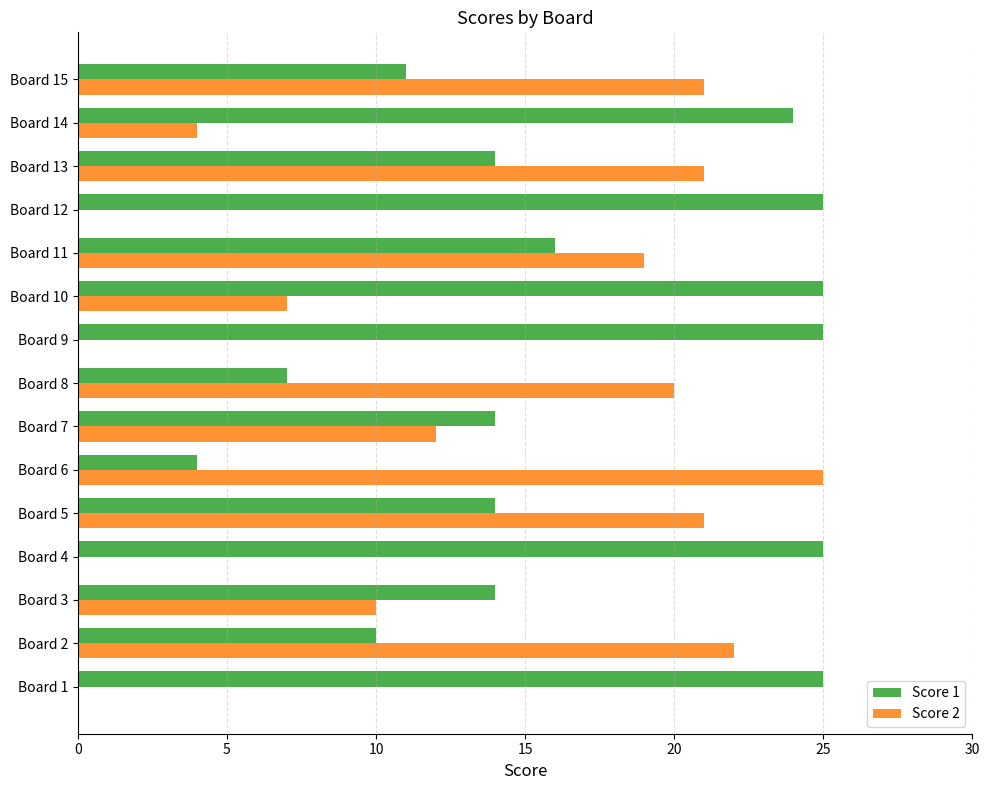

Which series has the largest total across all categories?

Score 1